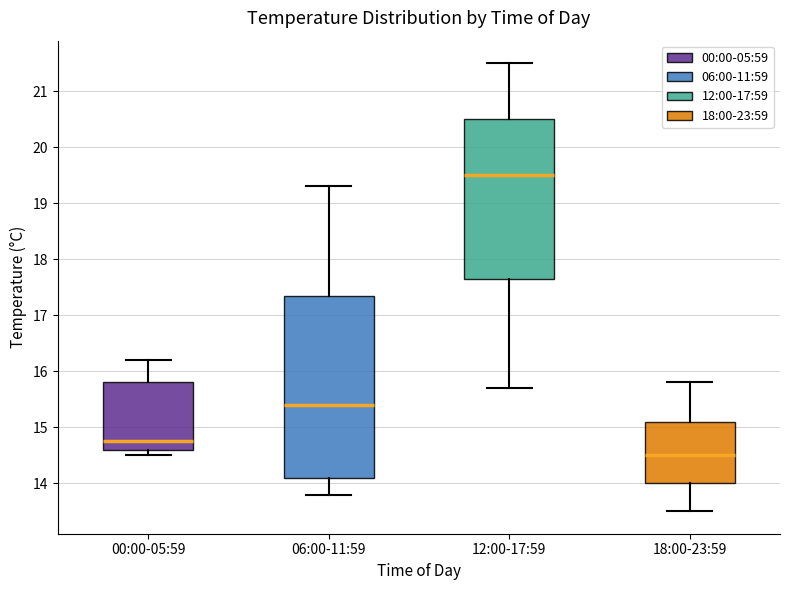

Reading left to right, transcribe this box plot: for each box, give where its median line is, the range the box spans, and where its two whiskers end, as read against the y-axis. The values are not printed on the chart, so give them approximately, as read against the axis.

00:00-05:59: median 14.8, box 14.6 to 15.8, whiskers 14.5 to 16.2
06:00-11:59: median 15.4, box 14.1 to 17.4, whiskers 13.8 to 19.3
12:00-17:59: median 19.5, box 17.7 to 20.5, whiskers 15.7 to 21.5
18:00-23:59: median 14.5, box 14.0 to 15.1, whiskers 13.5 to 15.8